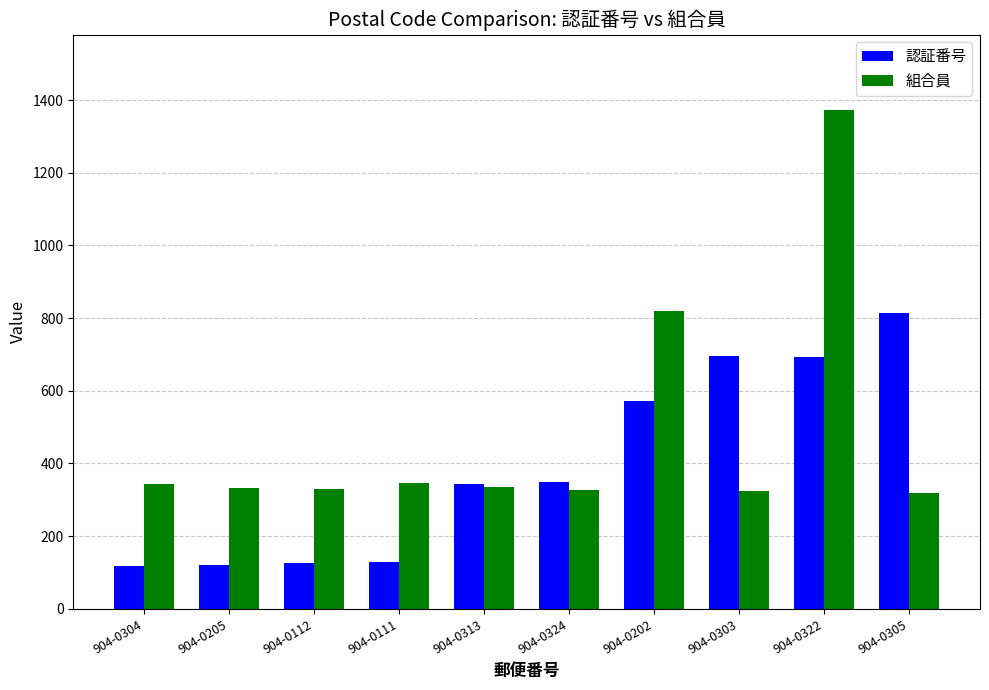

What is the label of the 7th bar from the right?

904-0111